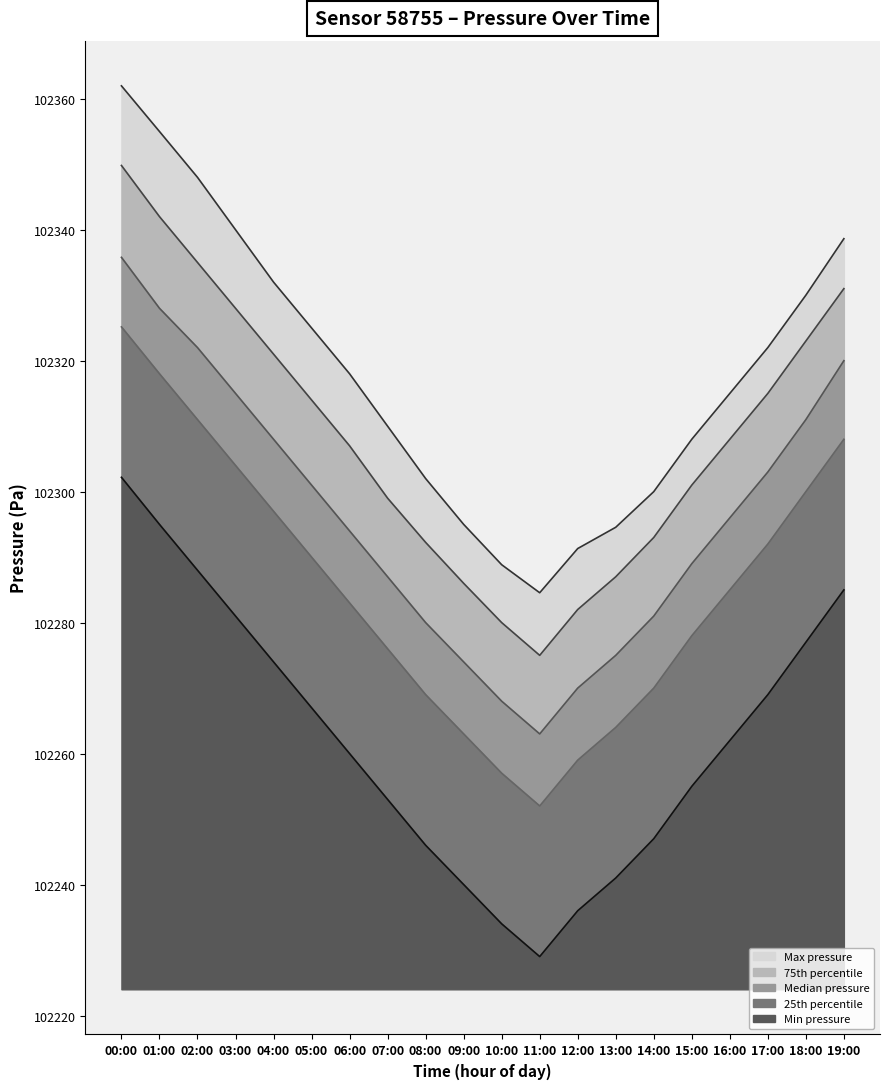

Which series has the largest total across all categories?

pressure_max